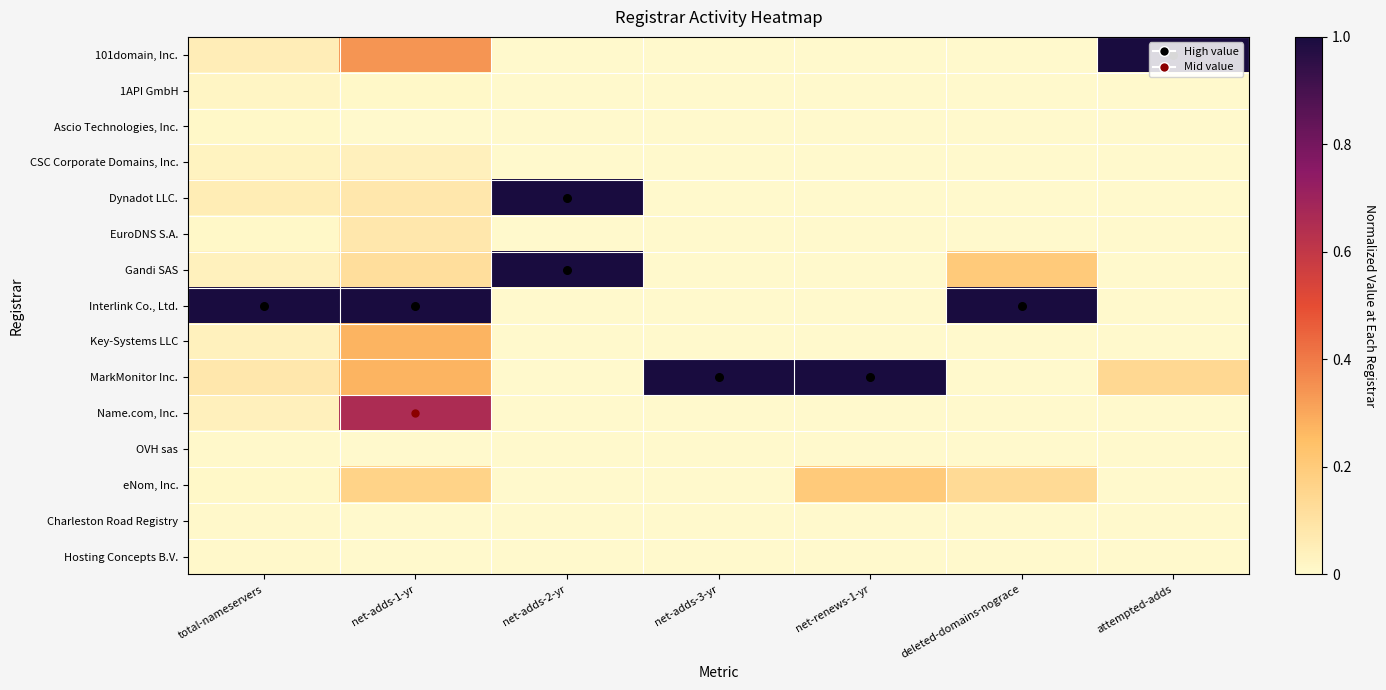

Between net-adds-3-yr and net-renews-1-yr, which series saw the biggest shift?

eNom, Inc.